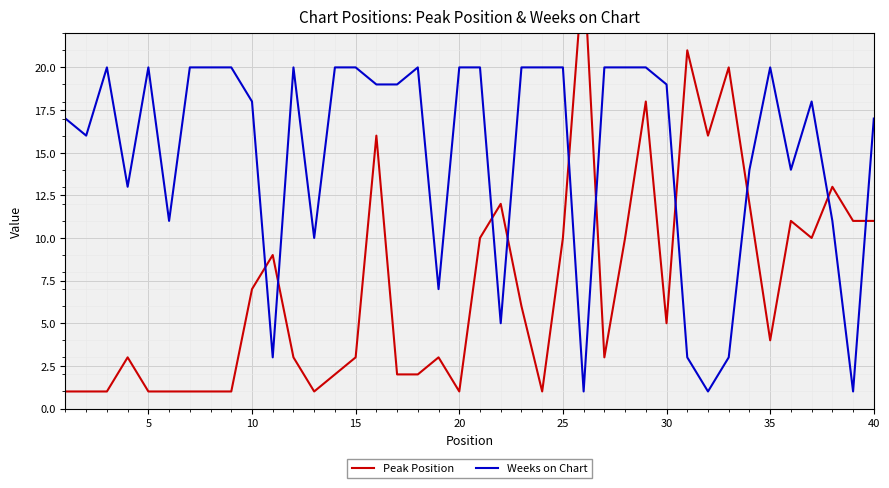

Is the value of Peak Position at 24 greater than the value of Weeks on Chart at 33?

No